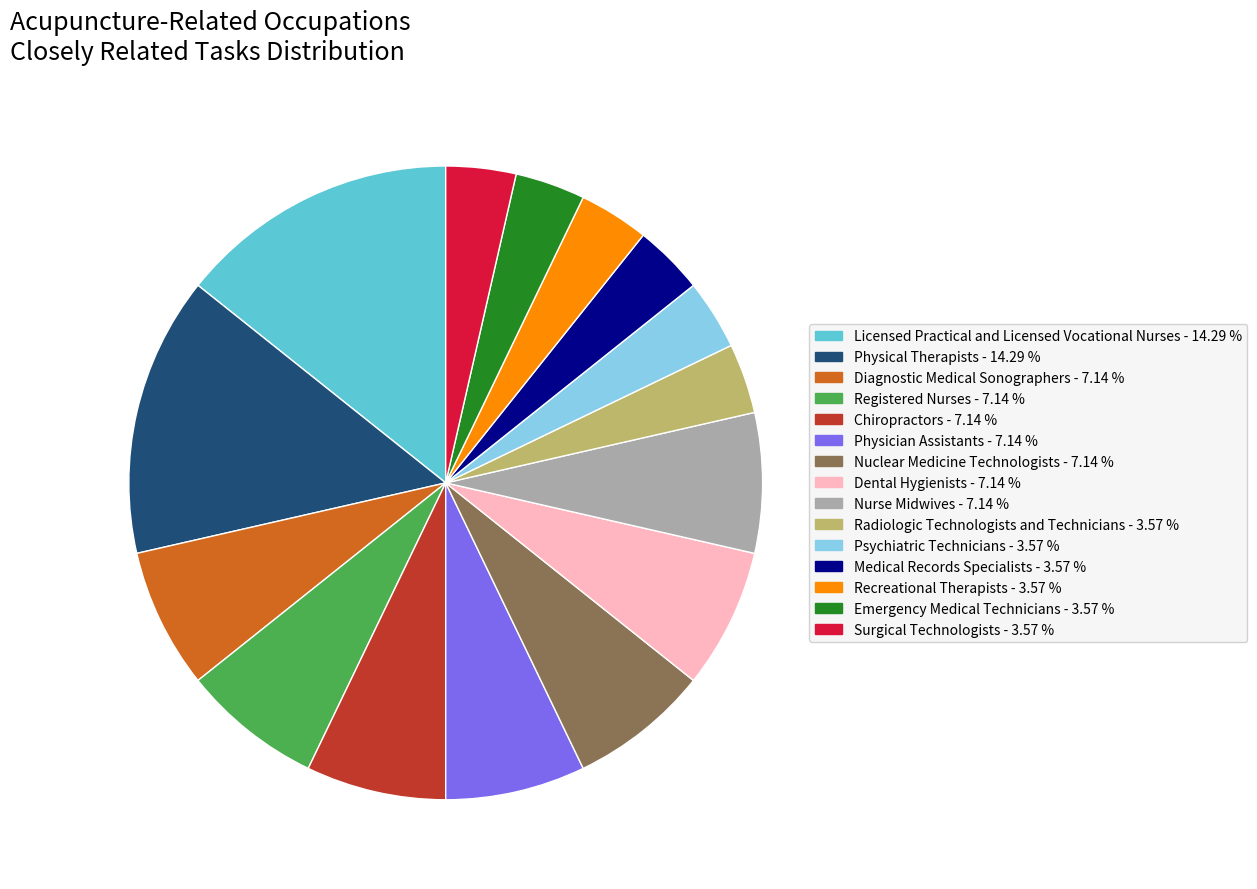

Do Physical Therapists and Chiropractors together represent more than half of the pie?

No